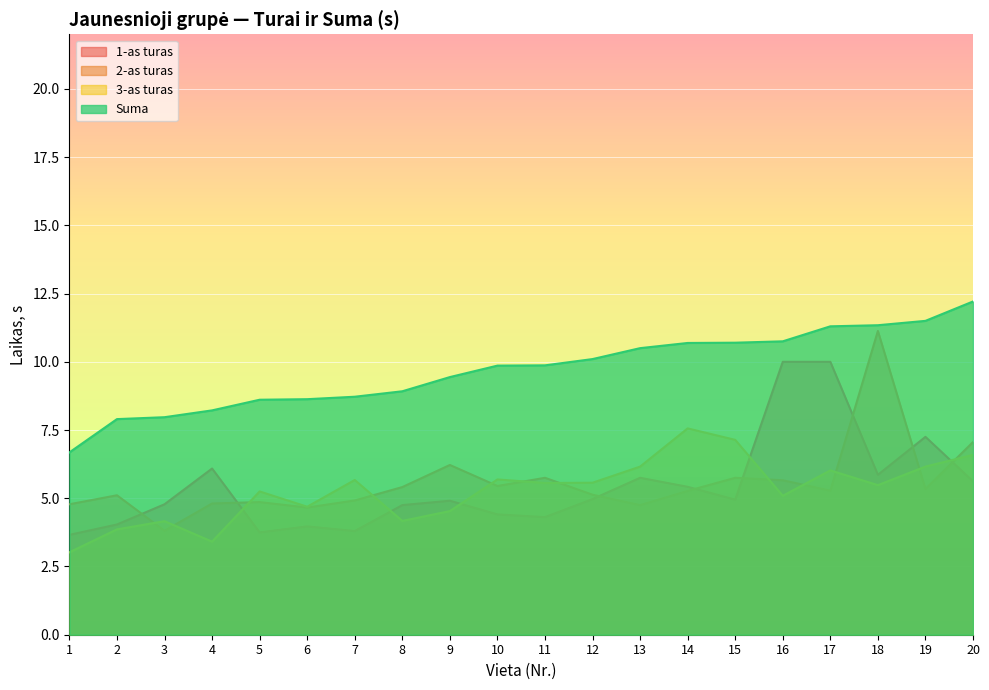

The 1-as turas series shows 7.2 at 19. True or false?

True